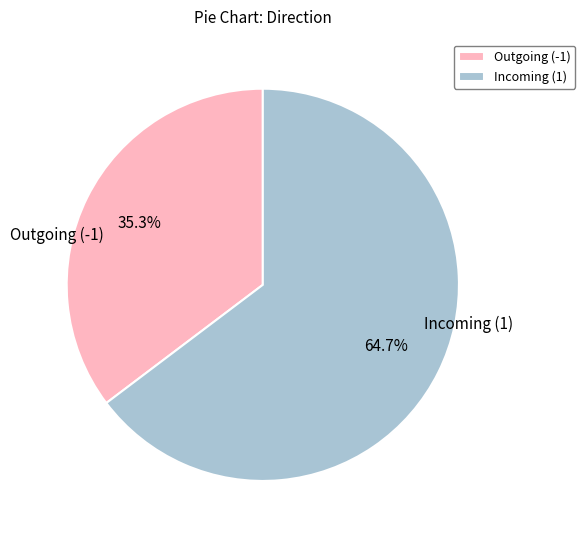

Between Incoming (1) and Outgoing (-1), which is larger?

Incoming (1)